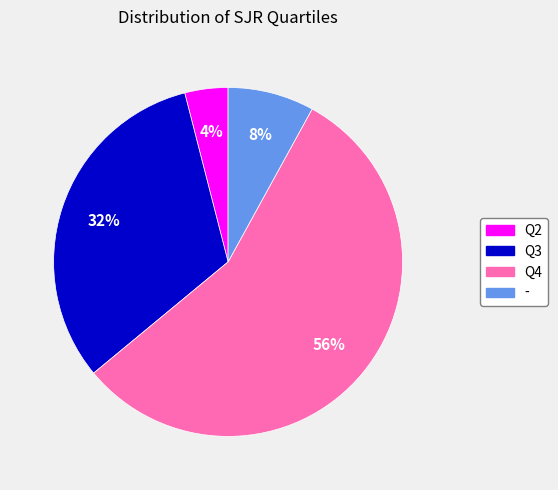

Between Q2 and Q4, which is larger?

Q4